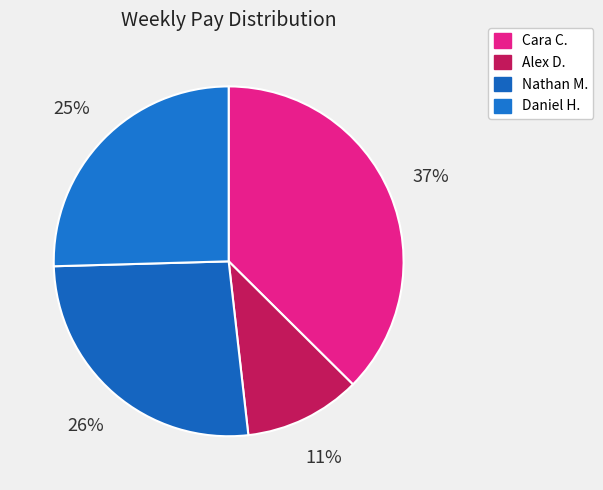

To the nearest percent, what portion does Cara C. represent?

37%